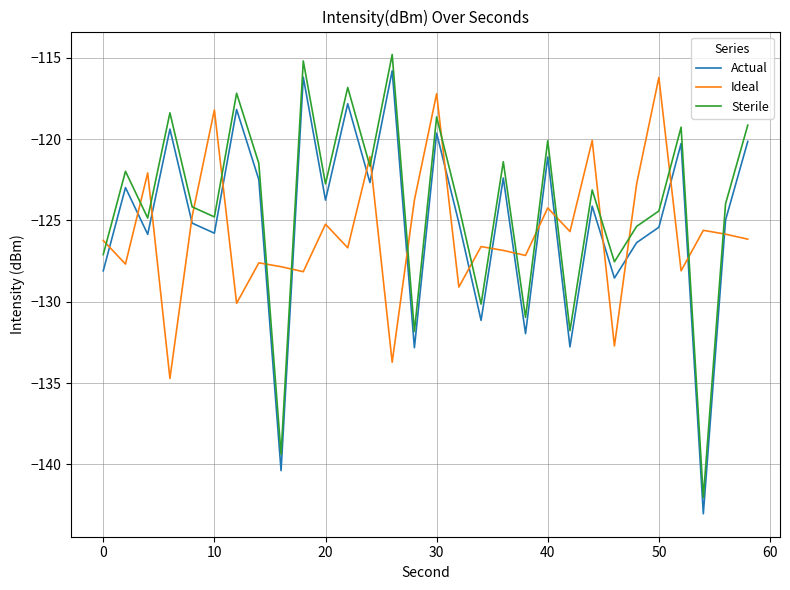

Count the number of categories in the chart.

30